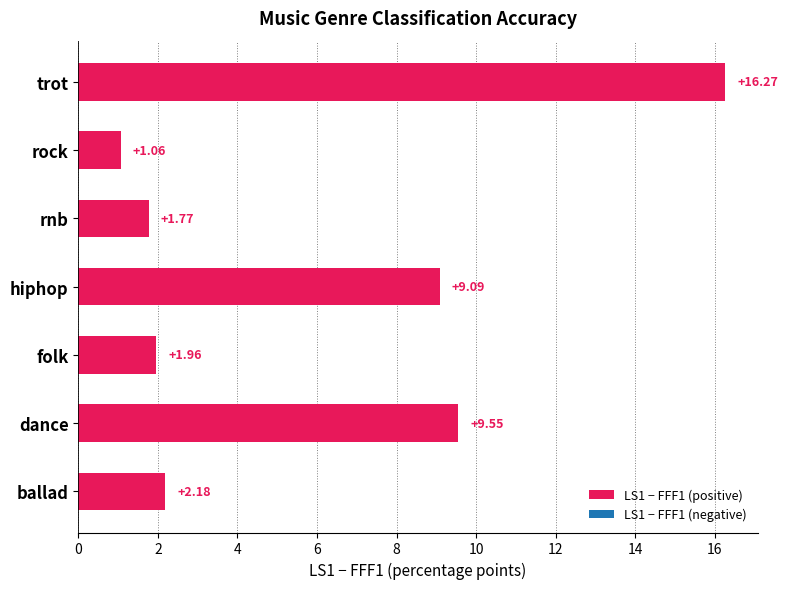

Which category has the lowest value across all series?

rock